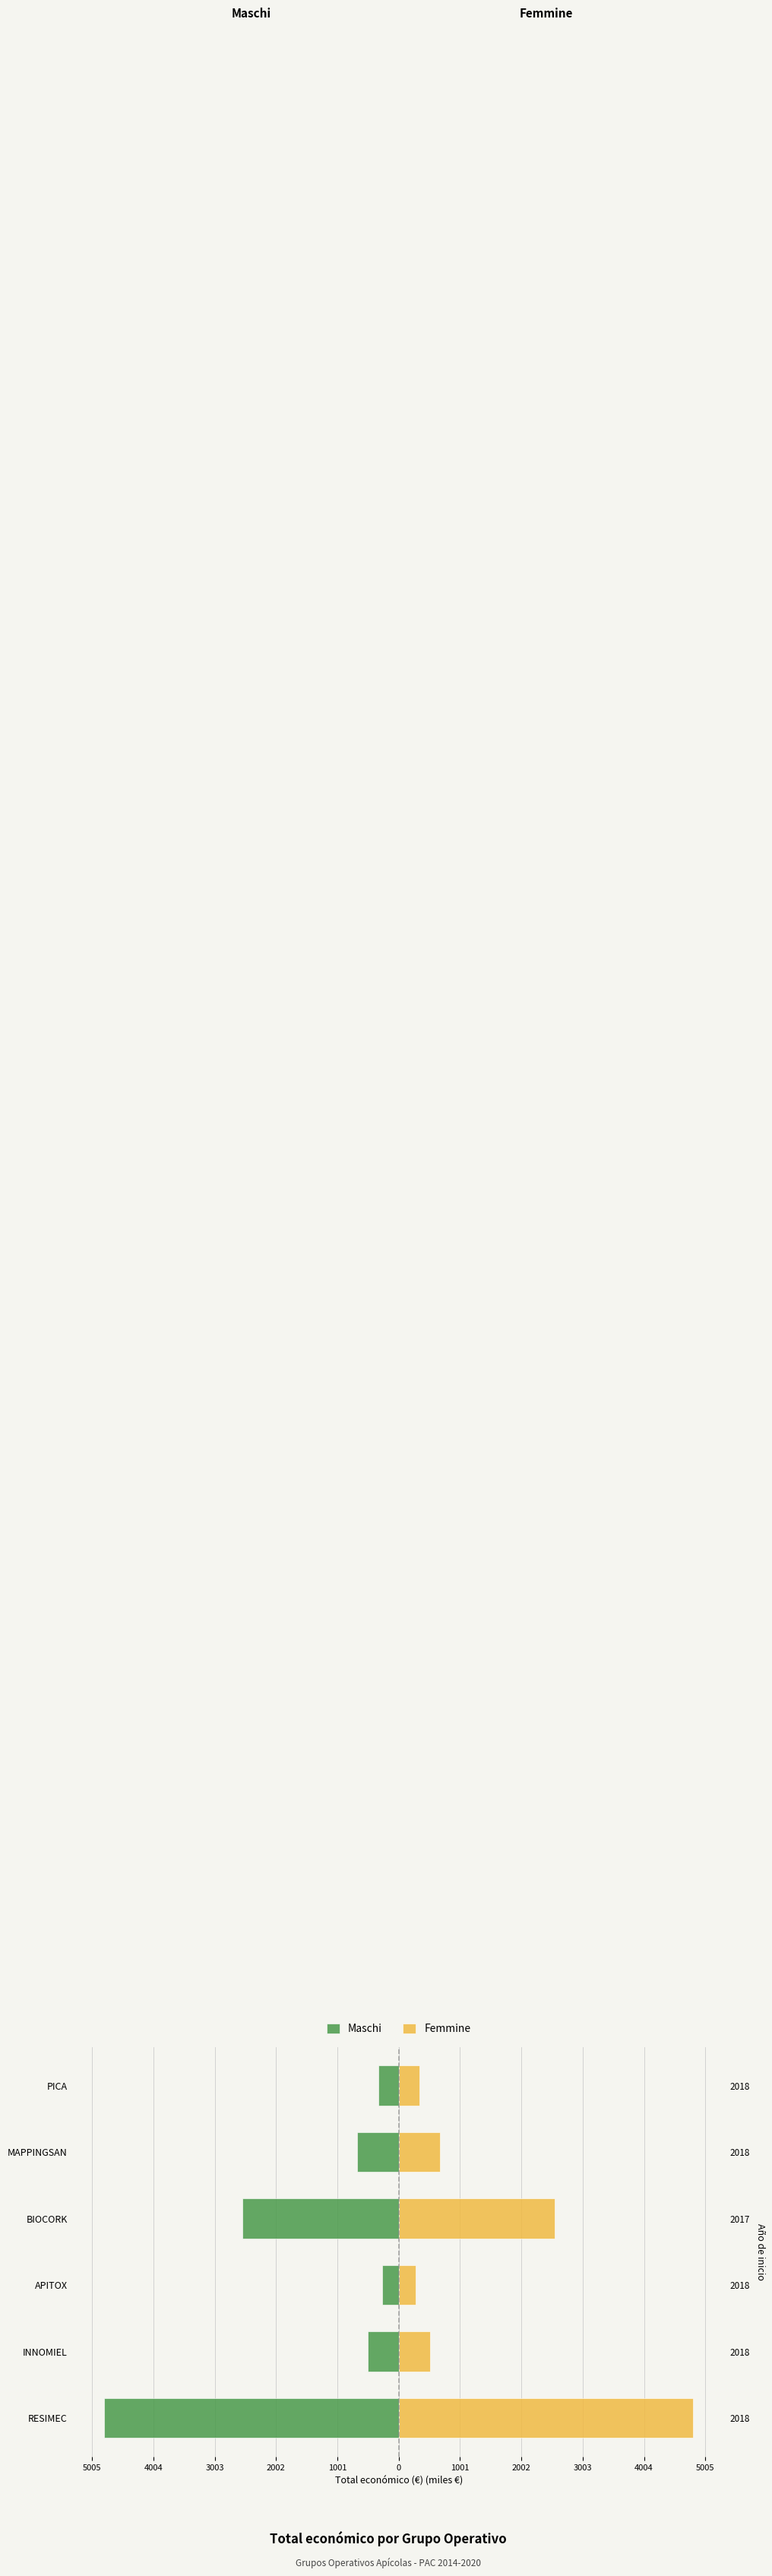

Which has a higher value, APITOX or RESIMEC?

APITOX